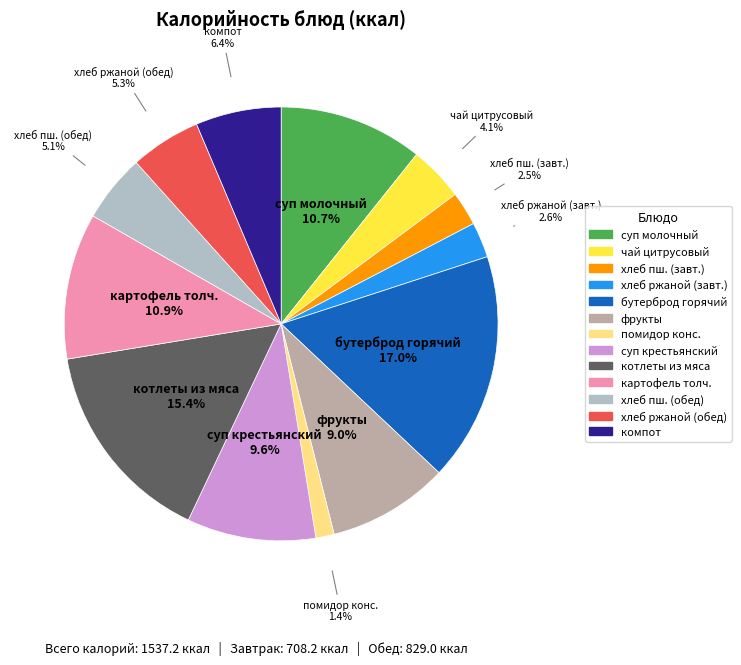

To the nearest percent, what is the difference between the largest and smallest slice percentages?

16%